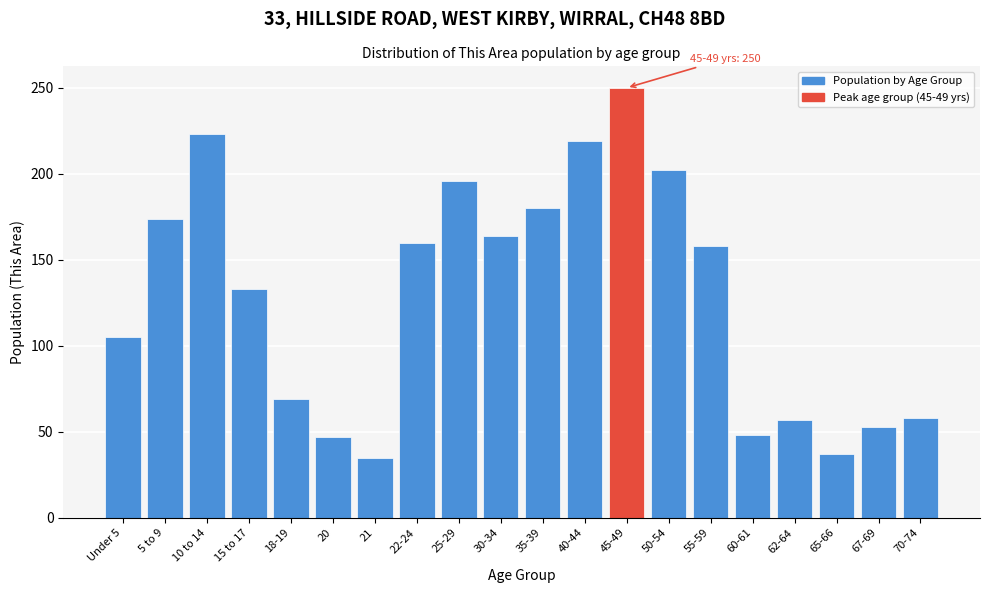

What position from the left is 25-29?

9